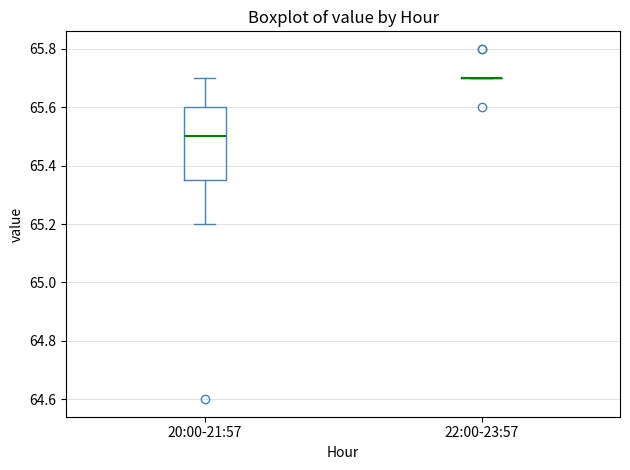

Which box is the tallest, from its lower edge to its upper edge?

20:00-21:57